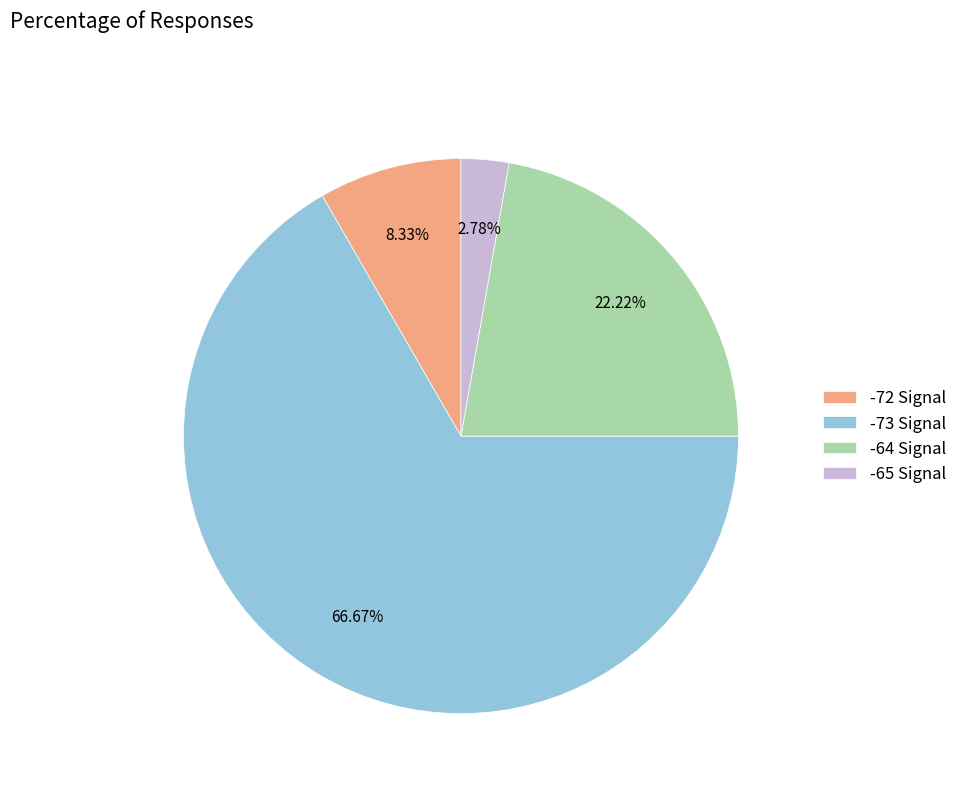

Is the sum of -64 Signal and -73 Signal greater than half?

Yes